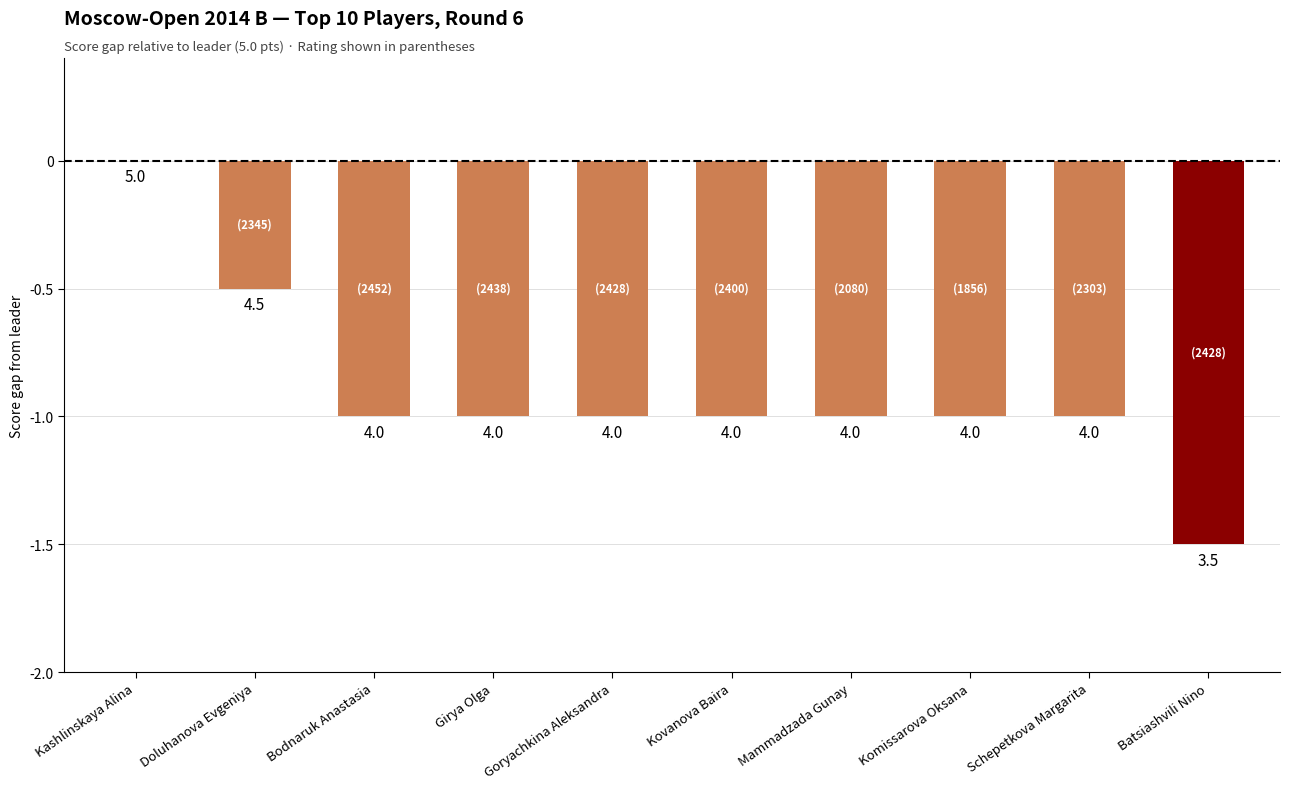

What is the label of the 5th bar from the right?

Kovanova Baira